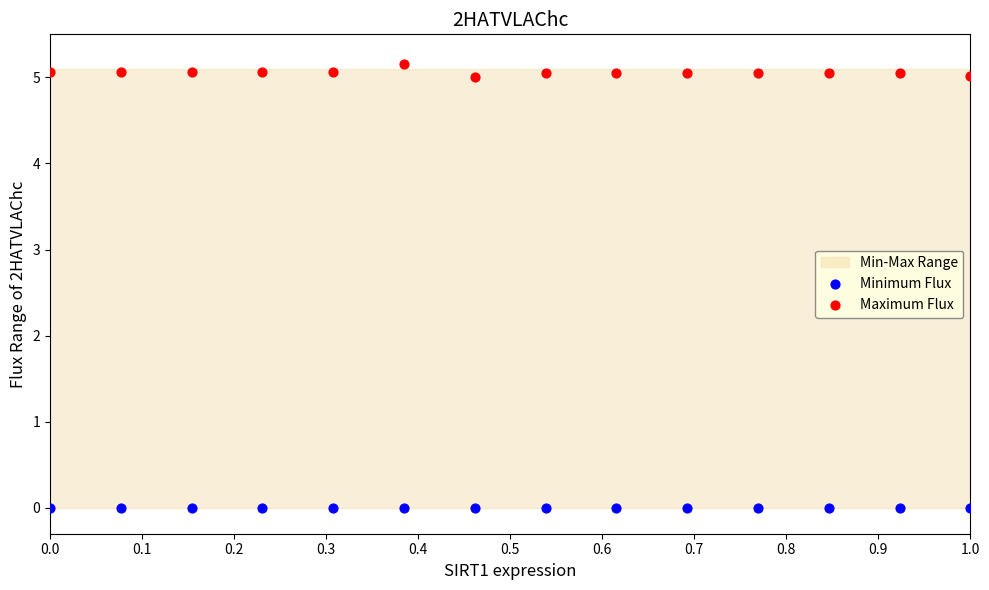

Which series reaches the minimum Y coordinate?

Minimum Flux